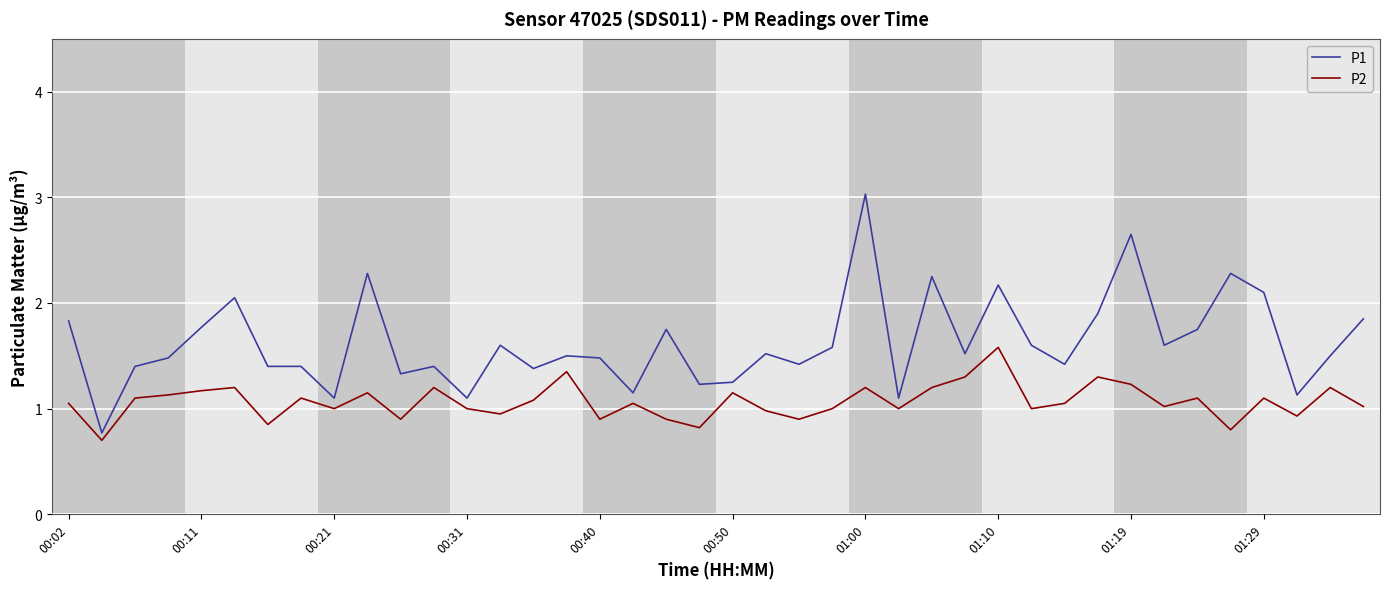

Which series has the widest spread of values?

P1